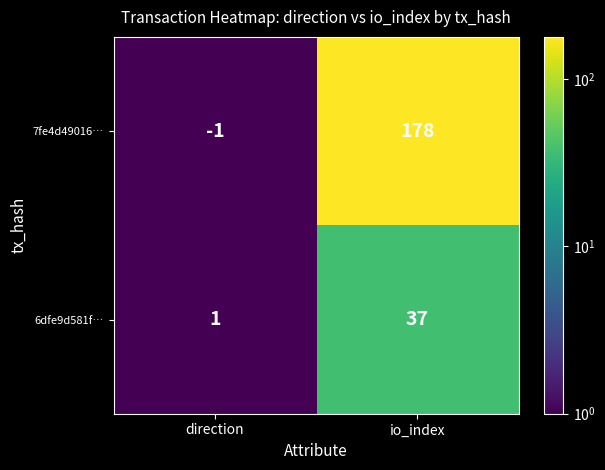

Reading left to right, what are all the values shown in this chart?

7fe4d49016…: direction=-1	io_index=178
6dfe9d581f…: direction=1	io_index=37